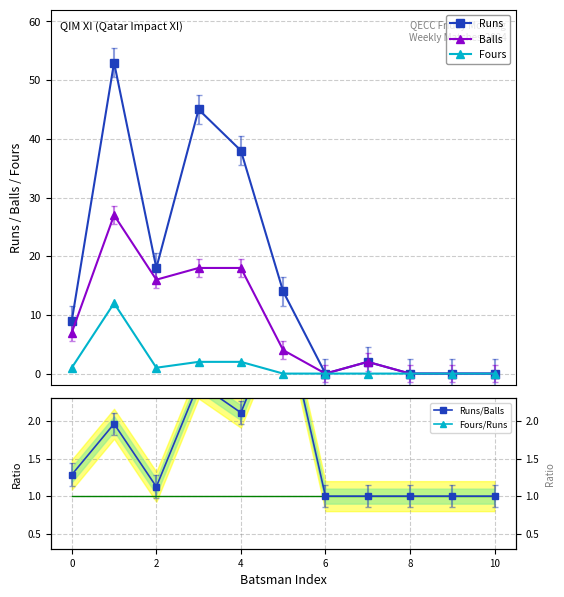

True or false: Runs/Balls and Balls cross at least once.

True